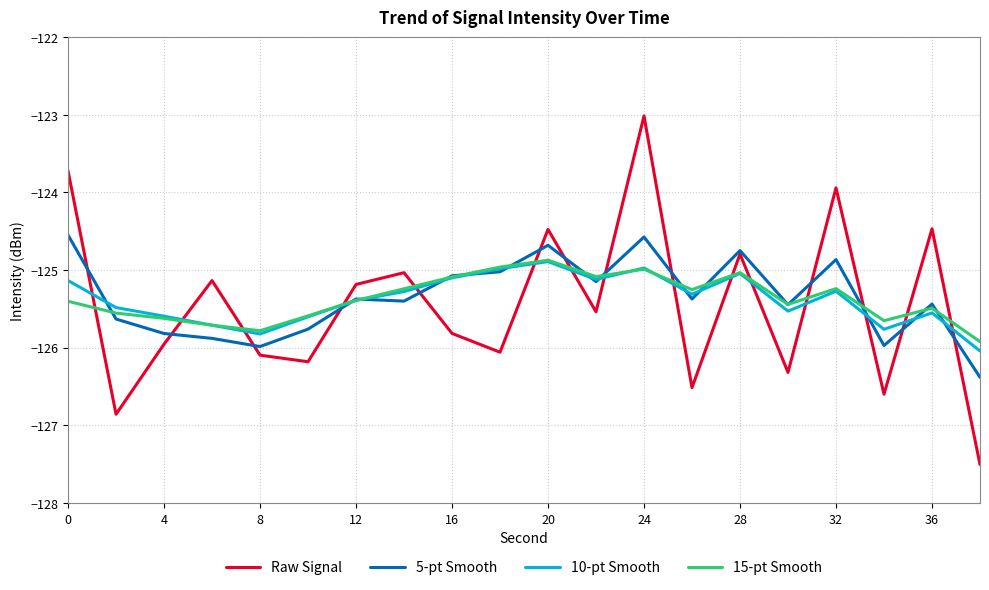

Which series has the widest spread of values?

Raw Signal